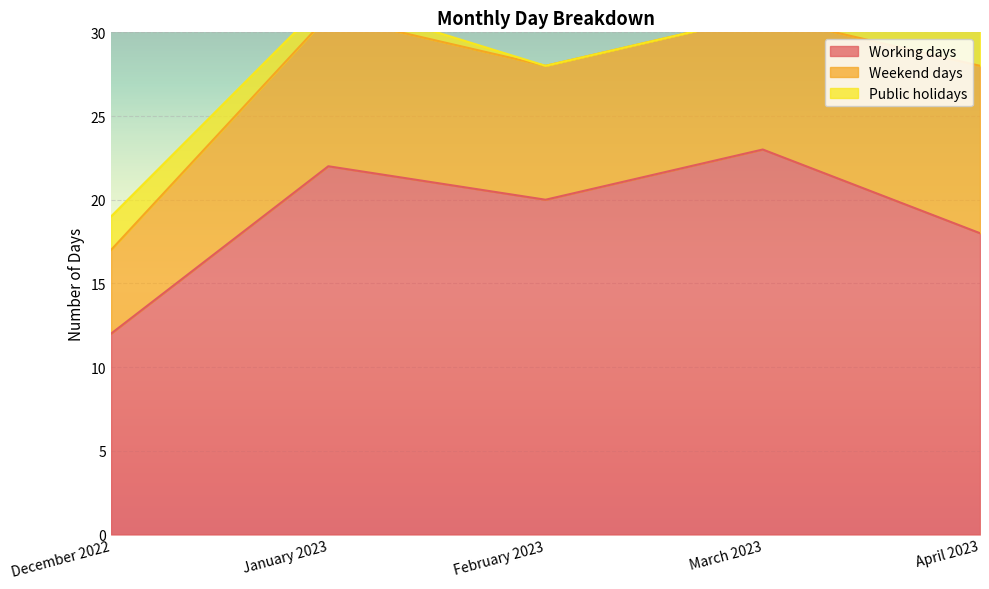

Where is the first local maximum for Weekend days?

January 2023